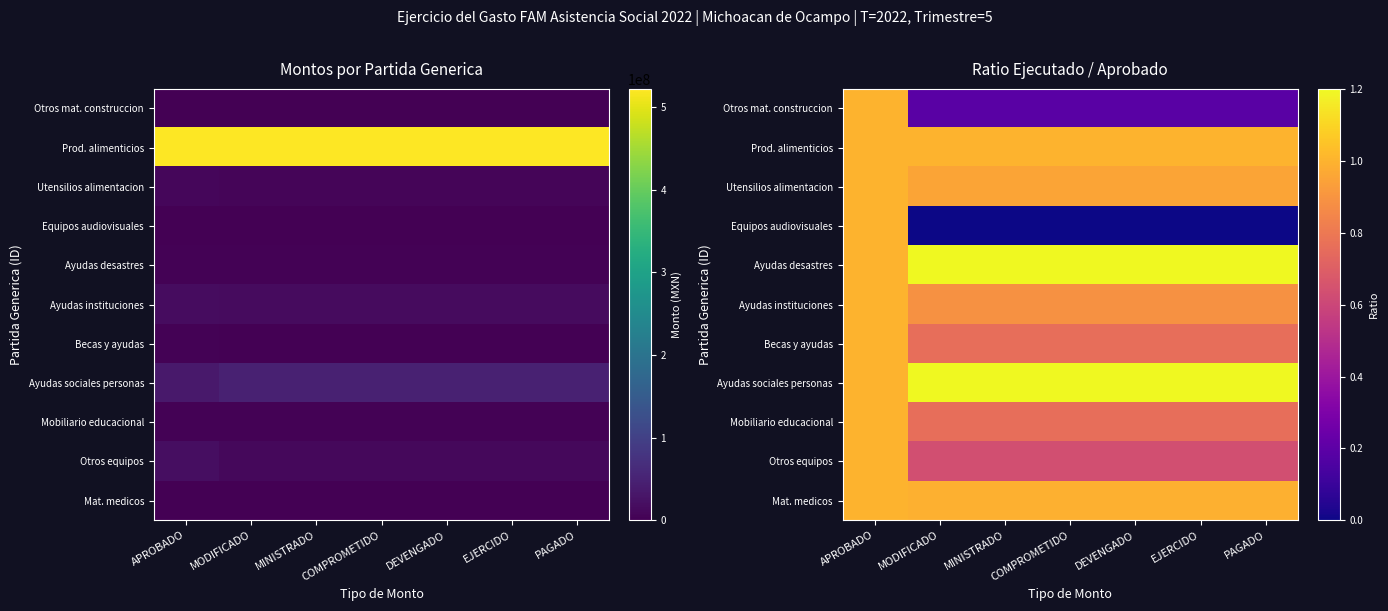

What is the average value of the Otros mat. construccion series?

0.3